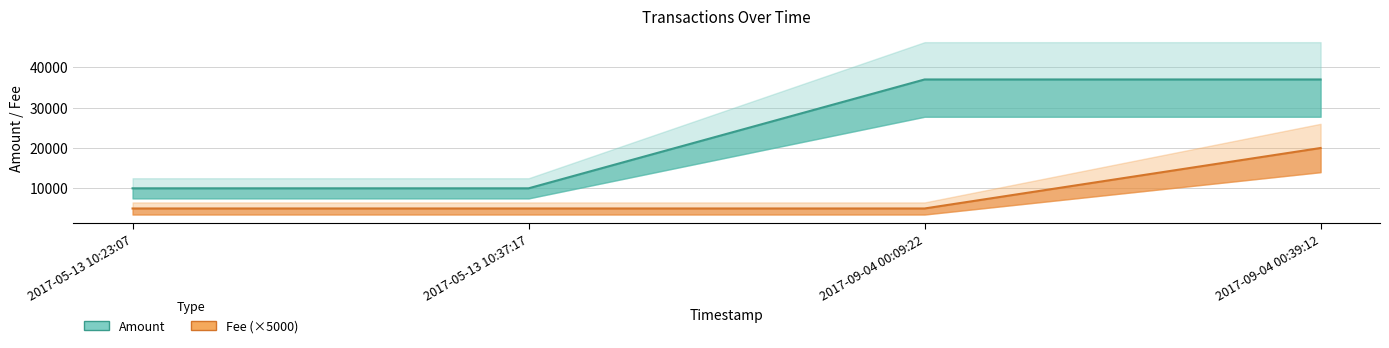

The Amount series shows 9999 at 2017-05-13 10:23:07. True or false?

True